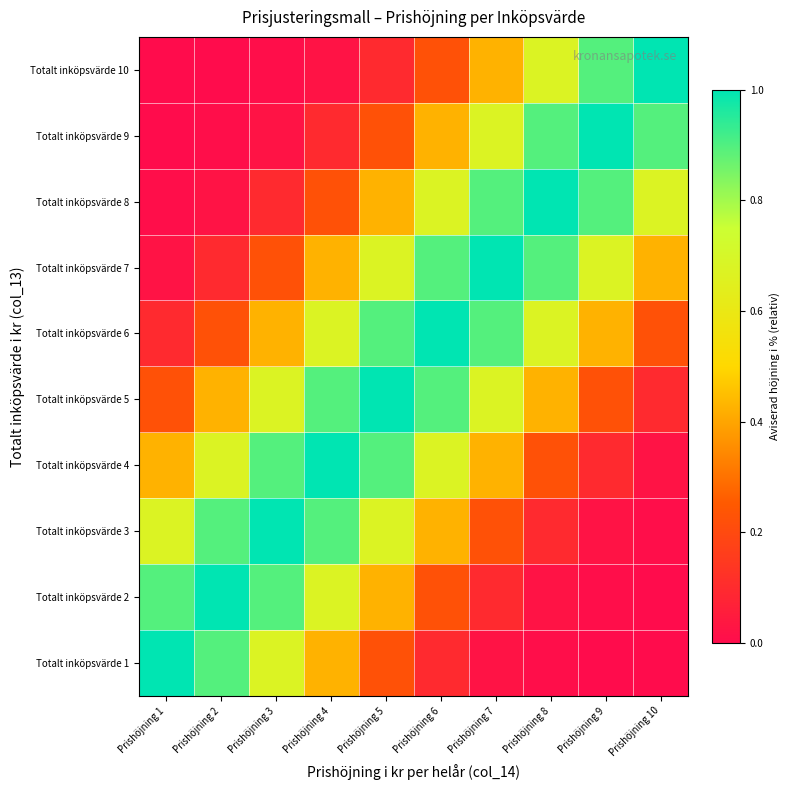

At how many categories does at least one series exceed 0?

10